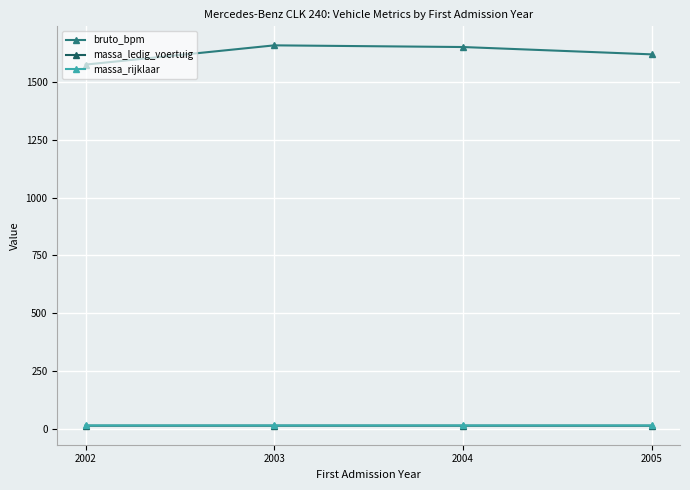

What is the difference between the massa_ledig_voertuig values at 2005 and 2004?

0.1